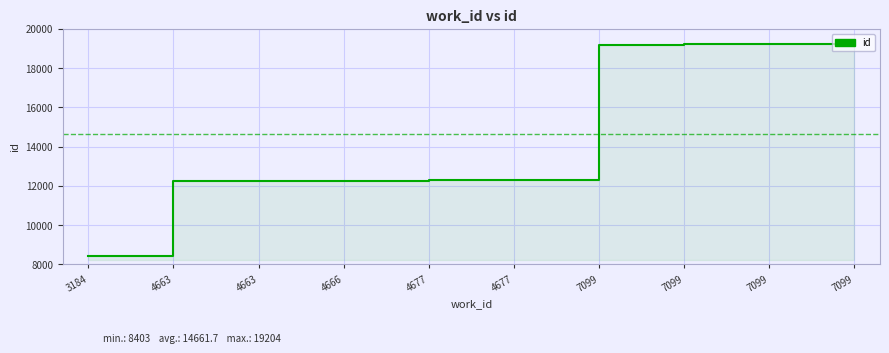

Which category has the lowest value across all series?

3184